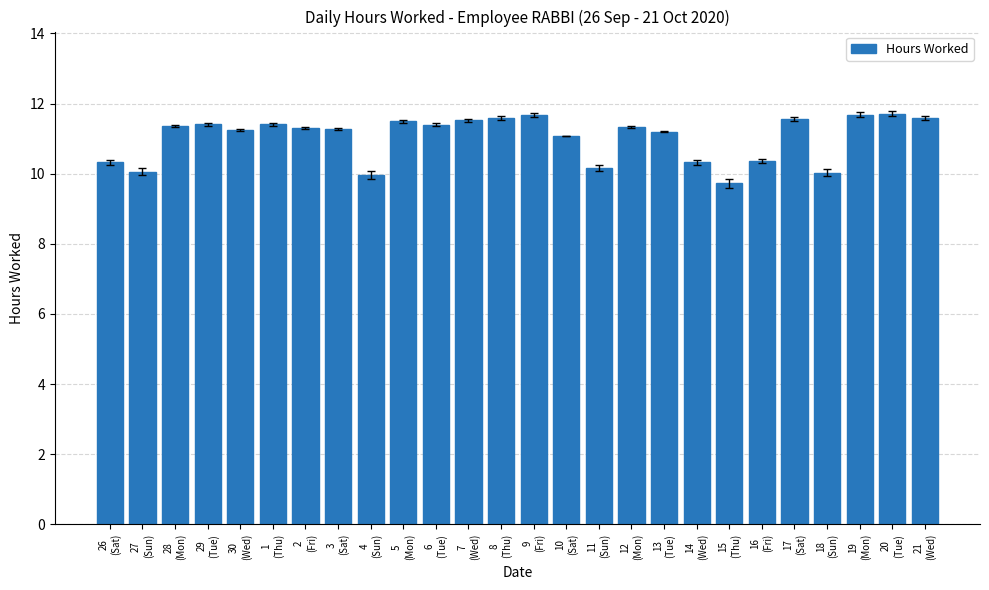

Which has a higher value, 8
(Thu) or 13
(Tue)?

8
(Thu)